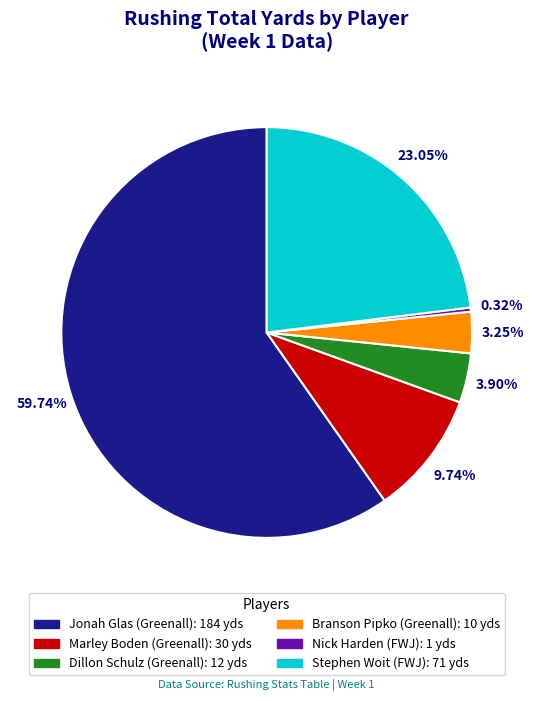

Does any single category account for the majority?

Yes